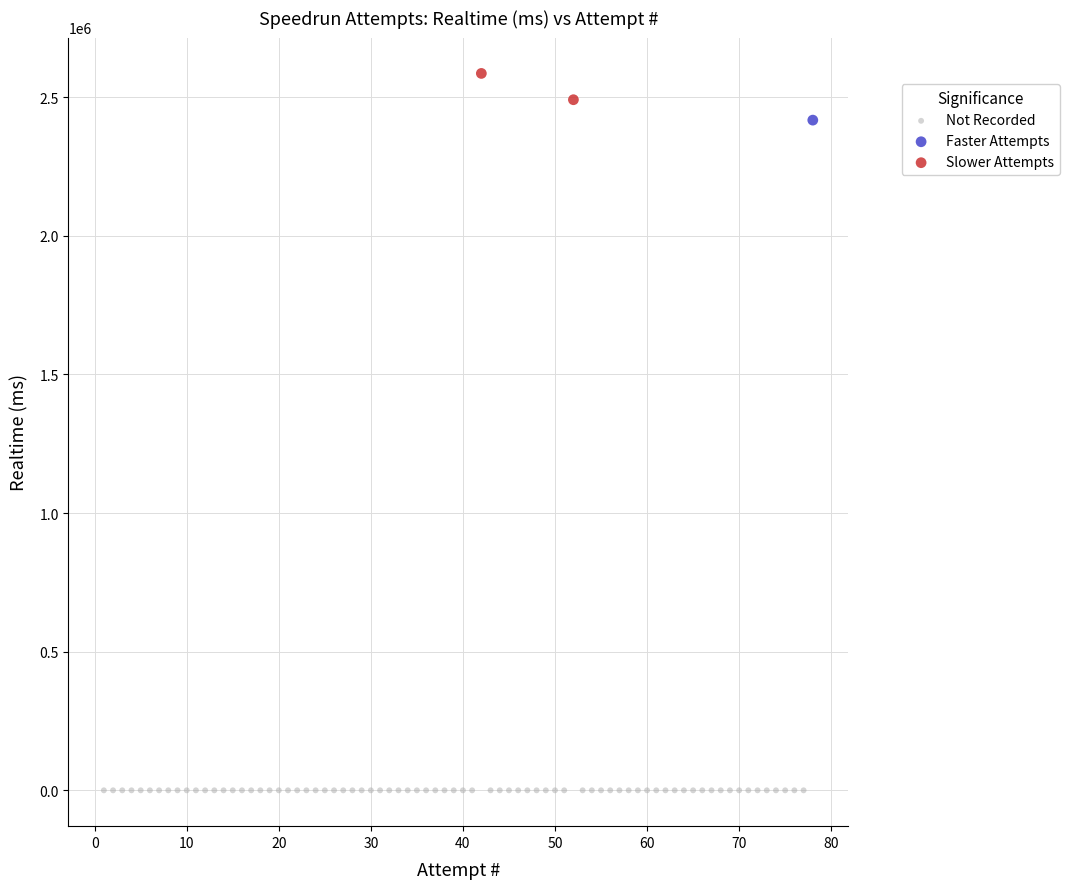

What are all the series names shown in the legend?

Not Recorded, Faster Attempts, Slower Attempts